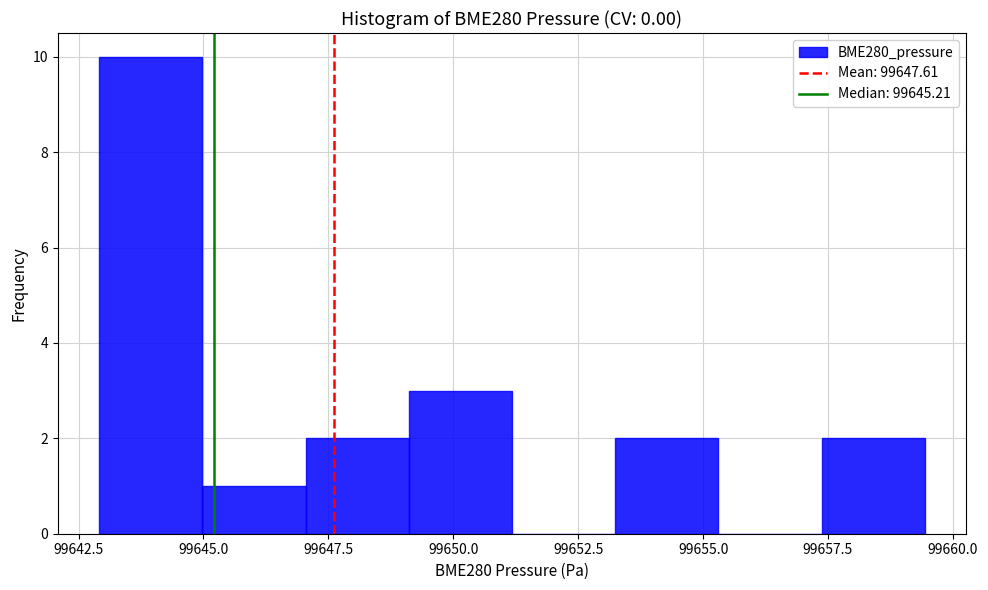

Reading left to right, transcribe this chart: for each bar, give the range it covers on the x-axis and its height. Neither the bar edges nor the heights are printed on the chart, so give them approximately, as read against the axes.

99643.0 to 99645.0: 10
99645.0 to 99647.0: 1
99647.0 to 99649.0: 2
99649.0 to 99651.0: 3
99651.0 to 99653.0: 0
99653.0 to 99655.5: 2
99655.5 to 99657.5: 0
99657.5 to 99659.5: 2